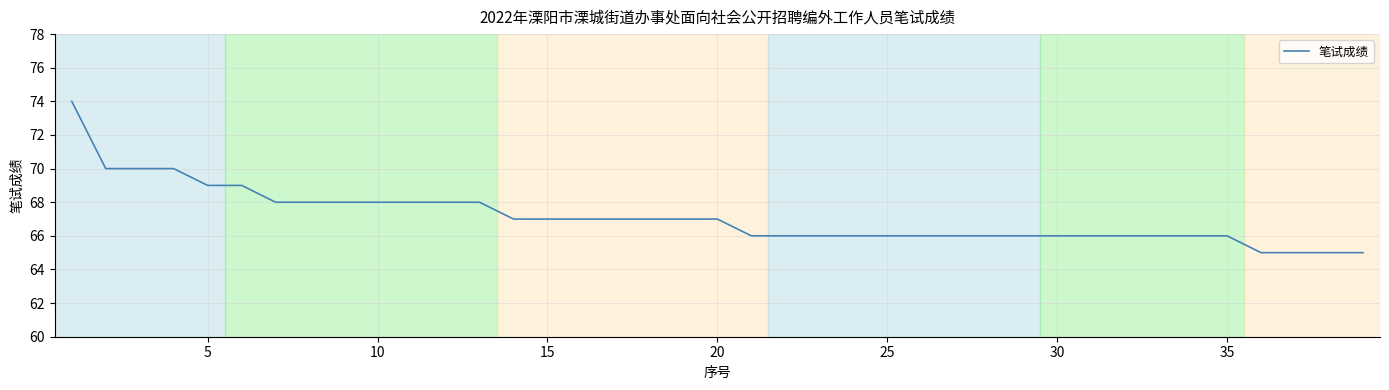

Does the chart have visible grid lines?

Yes